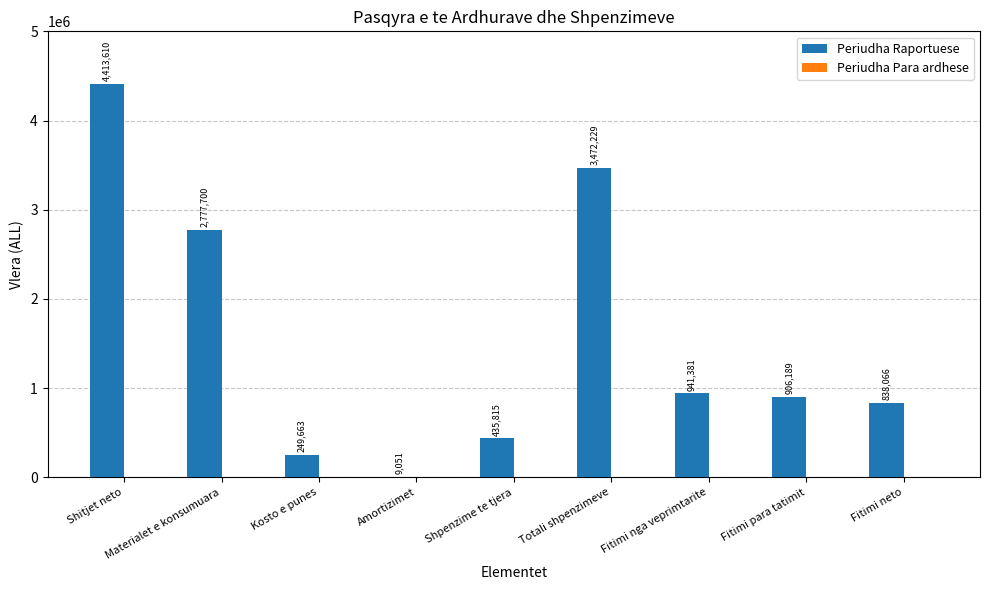

At which category does the chart reach its peak across all series?

Shitjet neto